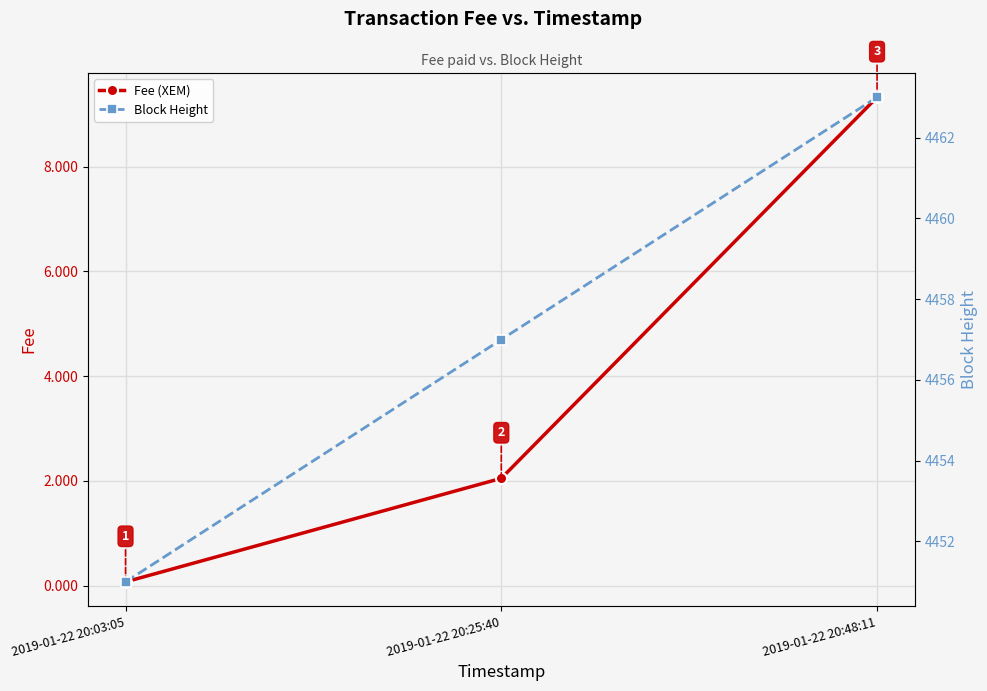

Where is Fee (XEM) nearest to the value 4?

2019-01-22 20:25:40